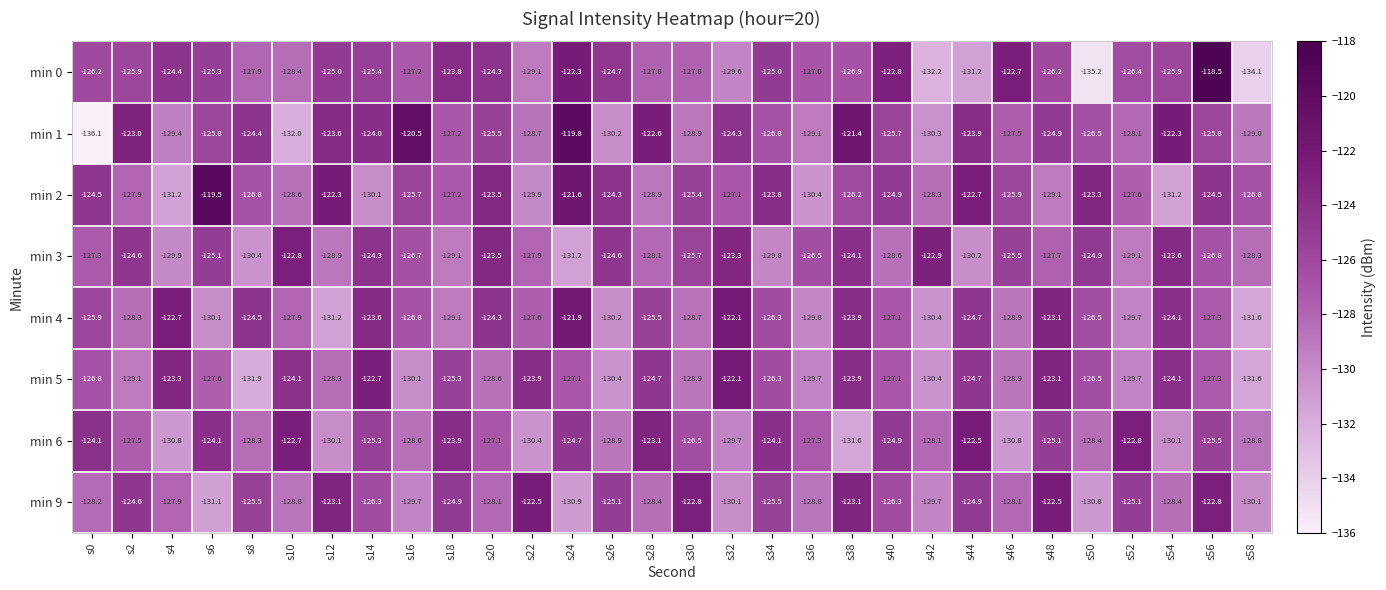

What is the difference between the highest and lowest values at s52?

6.9